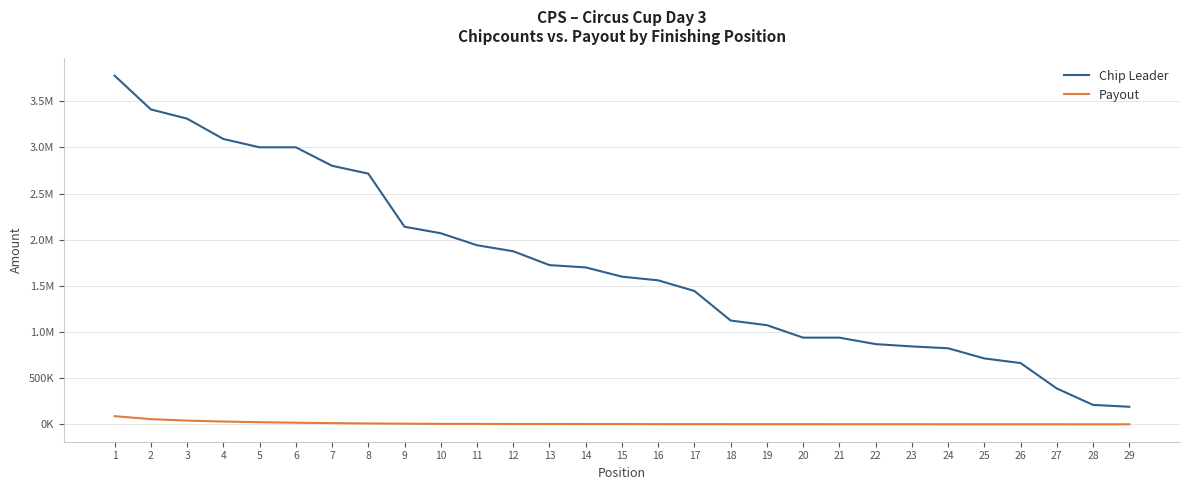

Rank the series by their maximum value, from highest to lowest.

Chip Leader, Payout